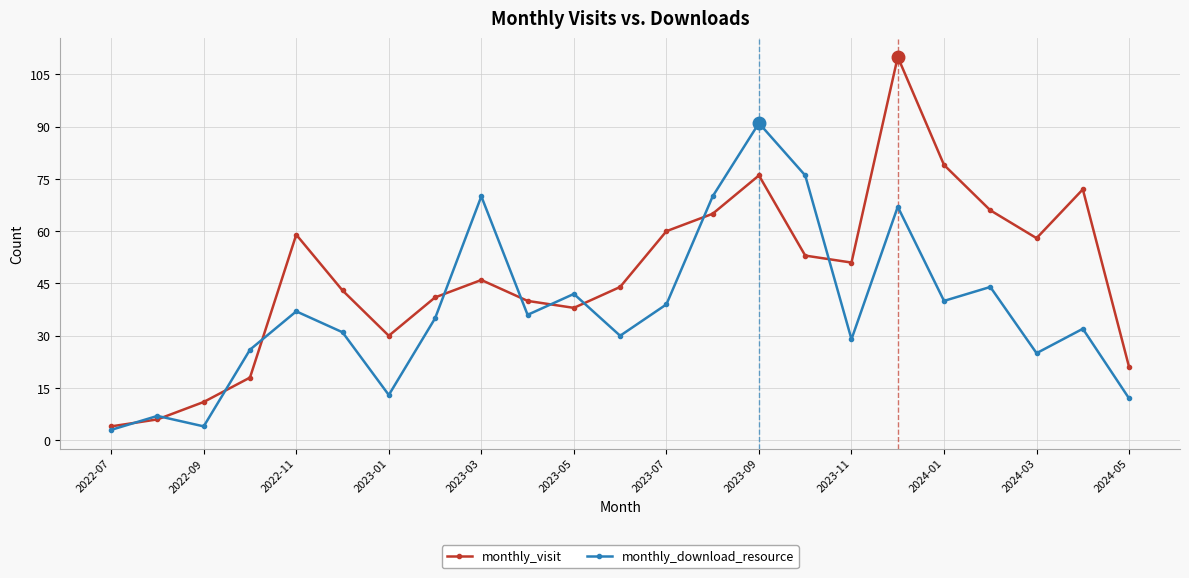

Which series has the largest total across all categories?

monthly_visit